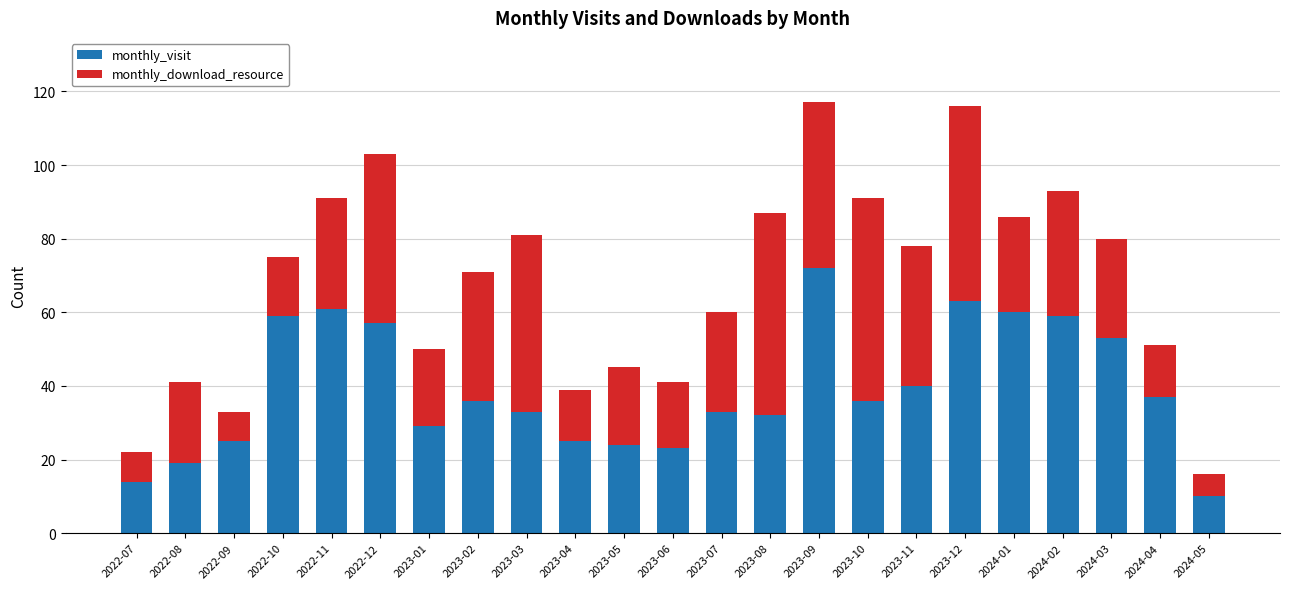

What is the difference between the monthly_visit values at 2022-08 and 2023-09?

53